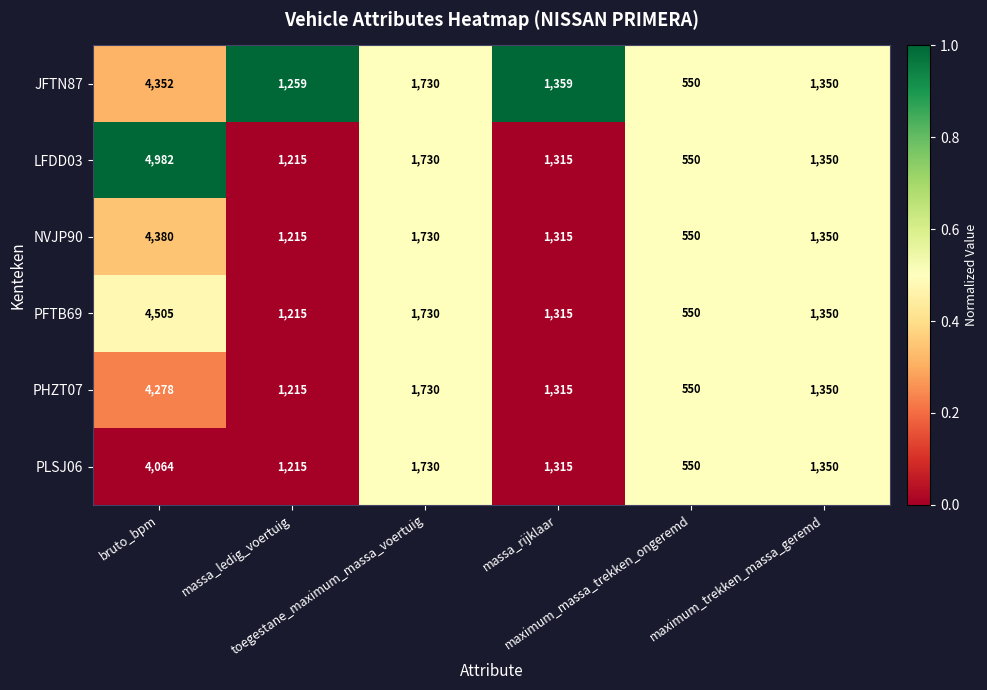

What is the difference between the highest and lowest values at massa_rijklaar?

44